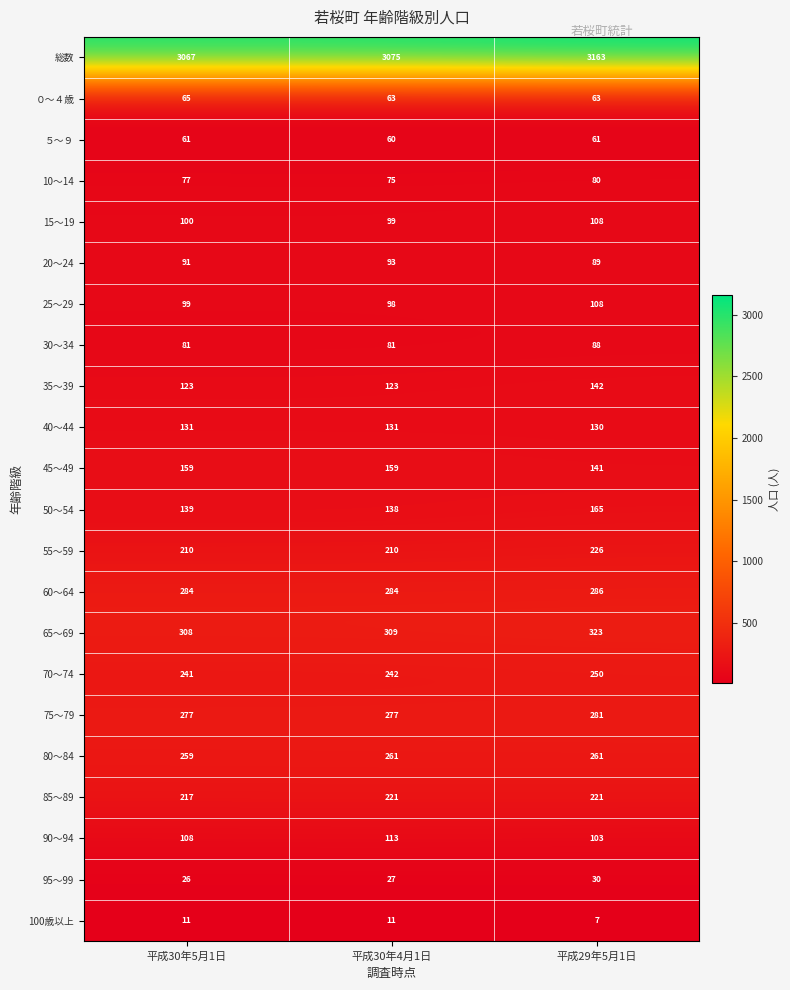

What is the smallest value displayed?

7